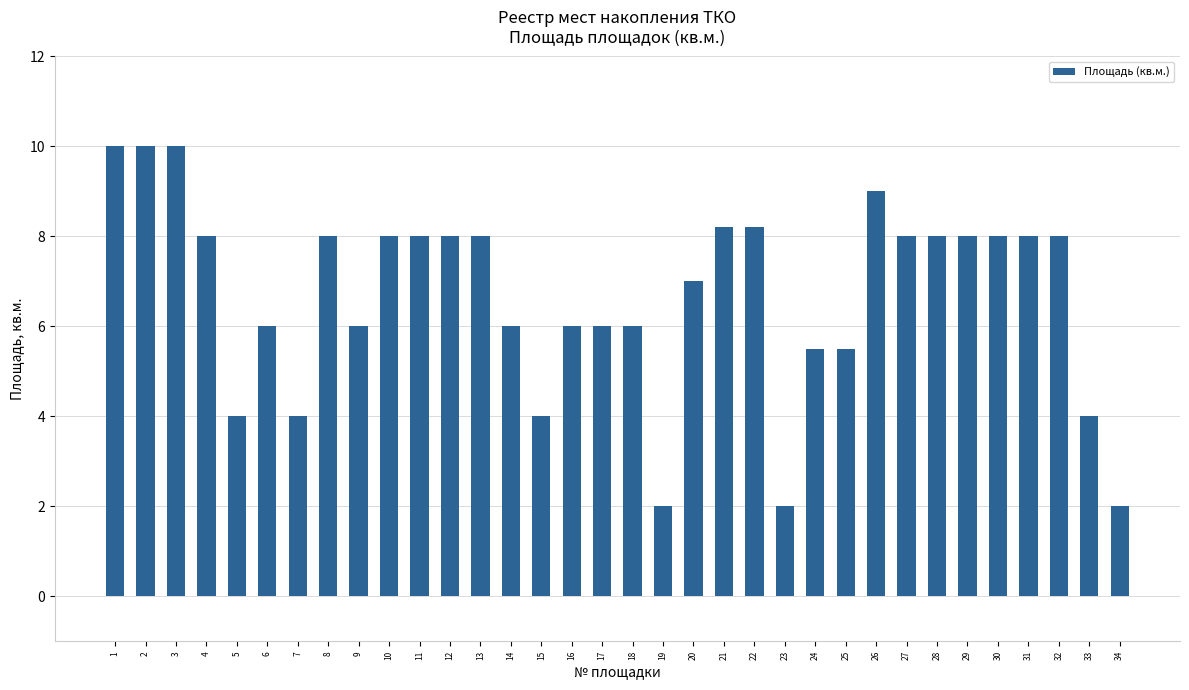

At which label does the data first exceed 8?

1